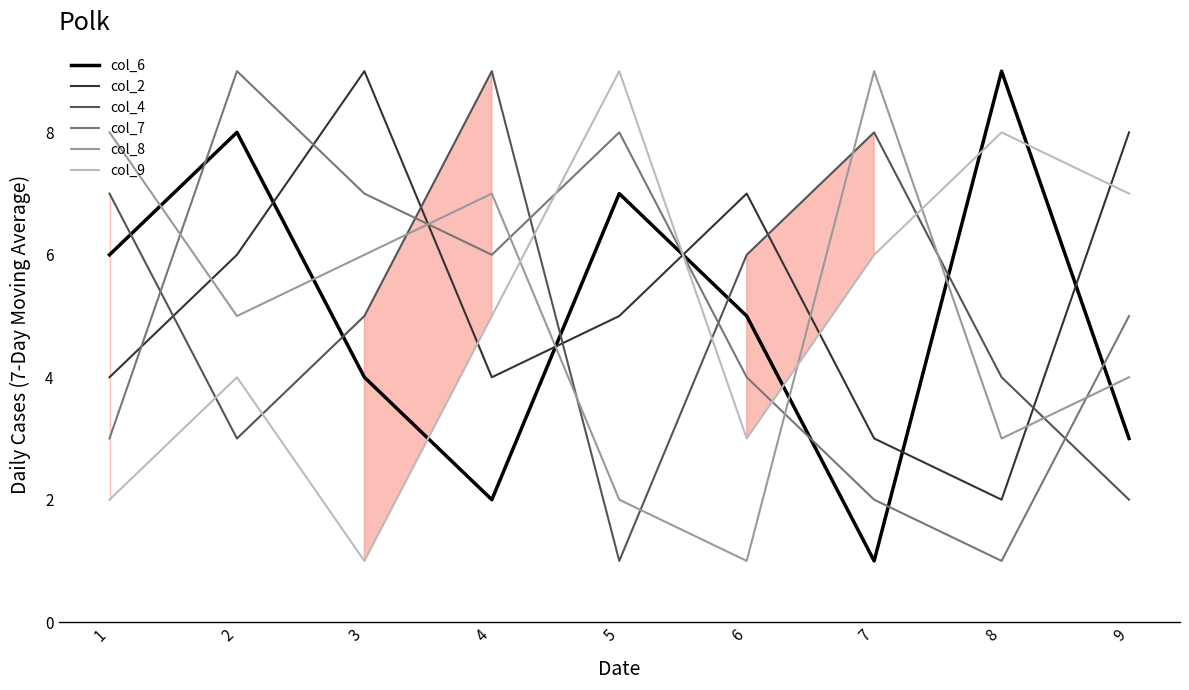

Rank the series at 5 from highest to lowest value.

col_9, col_7, col_6, col_2, col_8, col_4